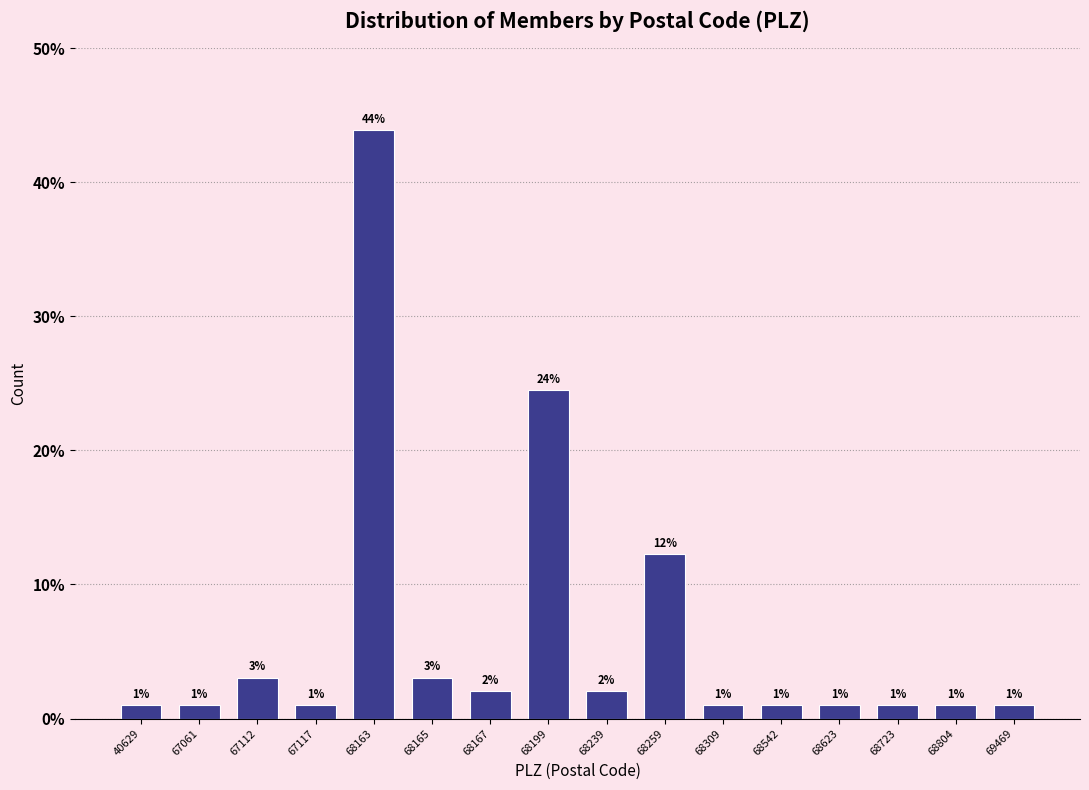

Where is the data nearest to the value 22?

68199